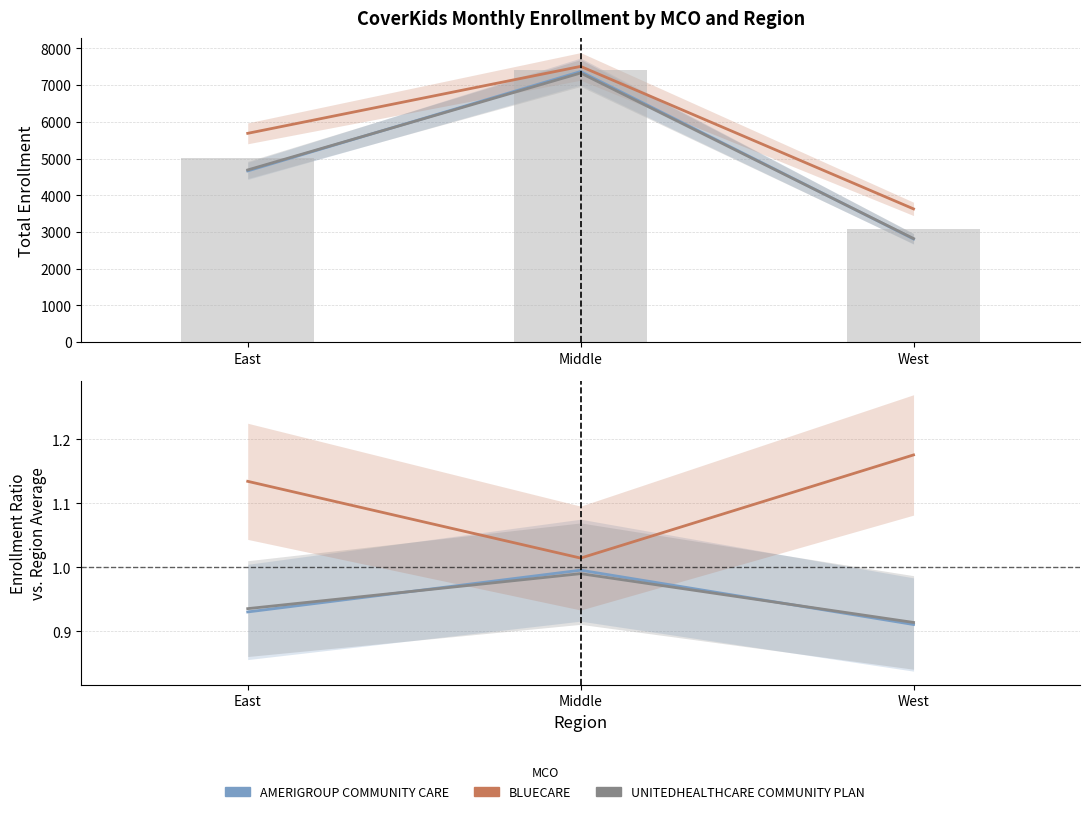

The UNITEDHEALTHCARE COMMUNITY PLAN series shows 0.3 at West. True or false?

False